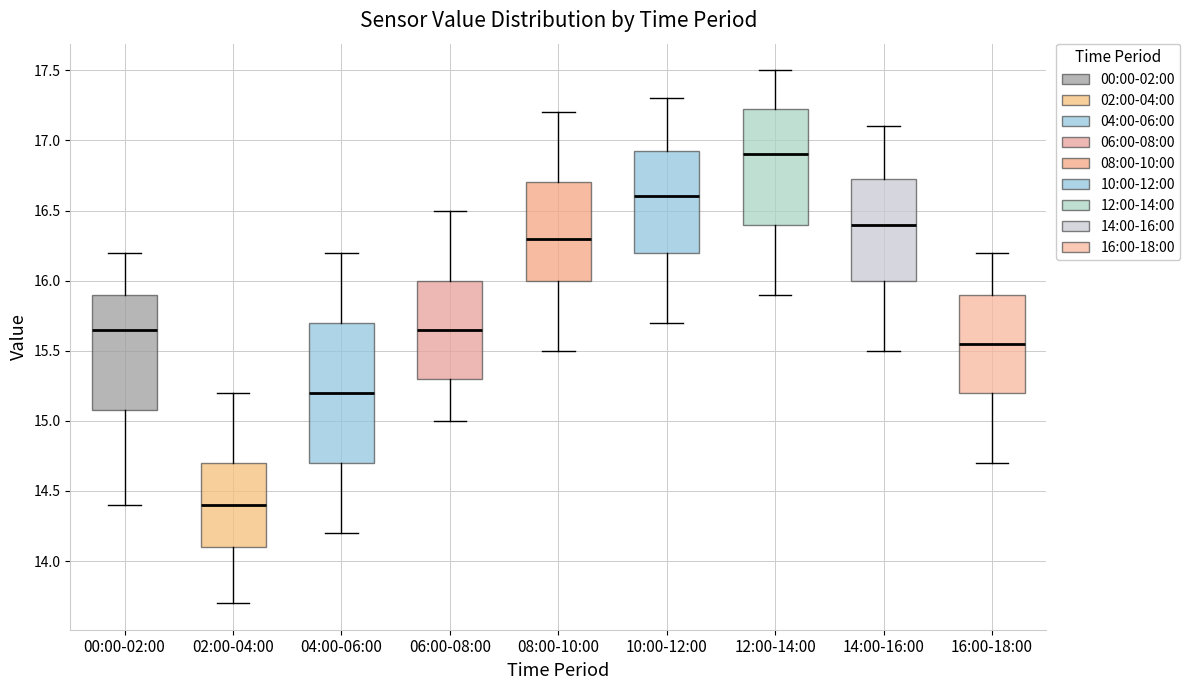

Reading left to right, transcribe this box plot: for each box, give where its median line is, the range the box spans, and where its two whiskers end, as read against the y-axis. The values are not printed on the chart, so give them approximately, as read against the axis.

00:00-02:00: median 15.65, box 15.10 to 15.90, whiskers 14.40 to 16.20
02:00-04:00: median 14.40, box 14.10 to 14.70, whiskers 13.70 to 15.20
04:00-06:00: median 15.20, box 14.70 to 15.70, whiskers 14.20 to 16.20
06:00-08:00: median 15.65, box 15.30 to 16.00, whiskers 15.00 to 16.50
08:00-10:00: median 16.30, box 16.00 to 16.70, whiskers 15.50 to 17.20
10:00-12:00: median 16.60, box 16.20 to 16.95, whiskers 15.70 to 17.30
12:00-14:00: median 16.90, box 16.40 to 17.25, whiskers 15.90 to 17.50
14:00-16:00: median 16.40, box 16.00 to 16.75, whiskers 15.50 to 17.10
16:00-18:00: median 15.55, box 15.20 to 15.90, whiskers 14.70 to 16.20